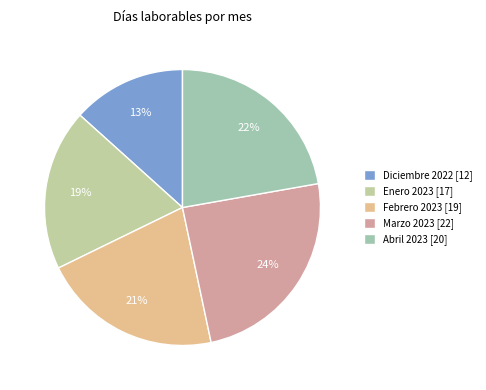

To the nearest percent, what is the difference between the largest and smallest slice percentages?

11%